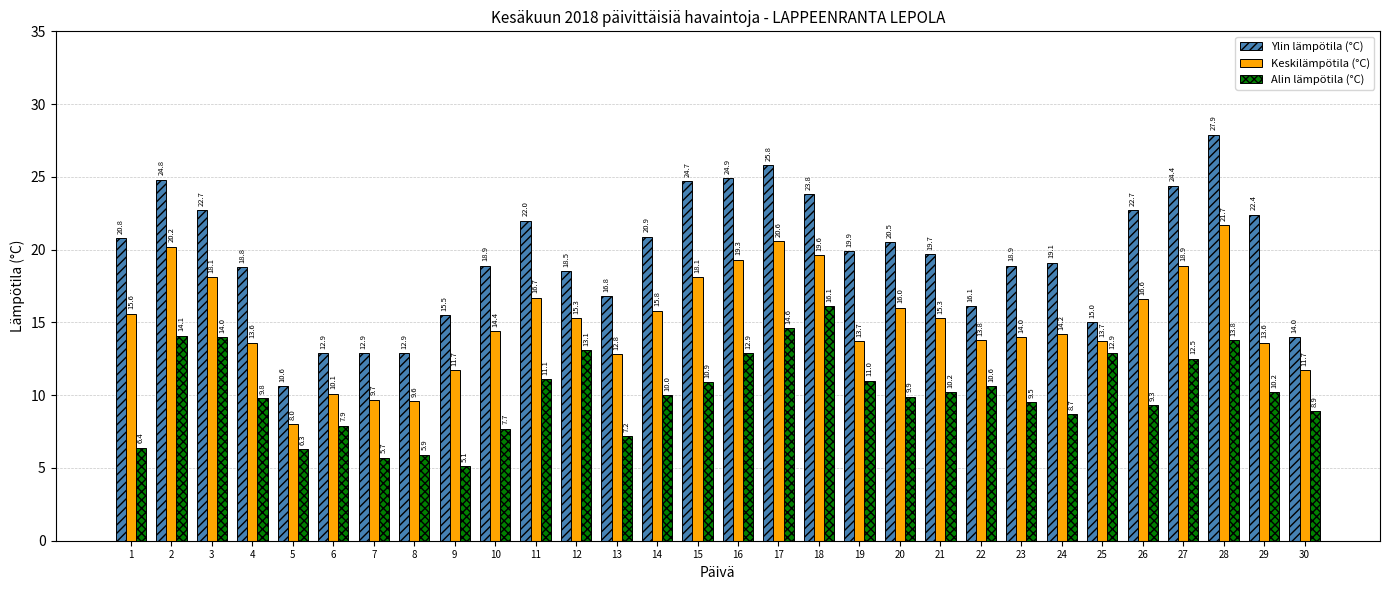

How many data points in Ylin lämpötila (°C) are less than 19?

13